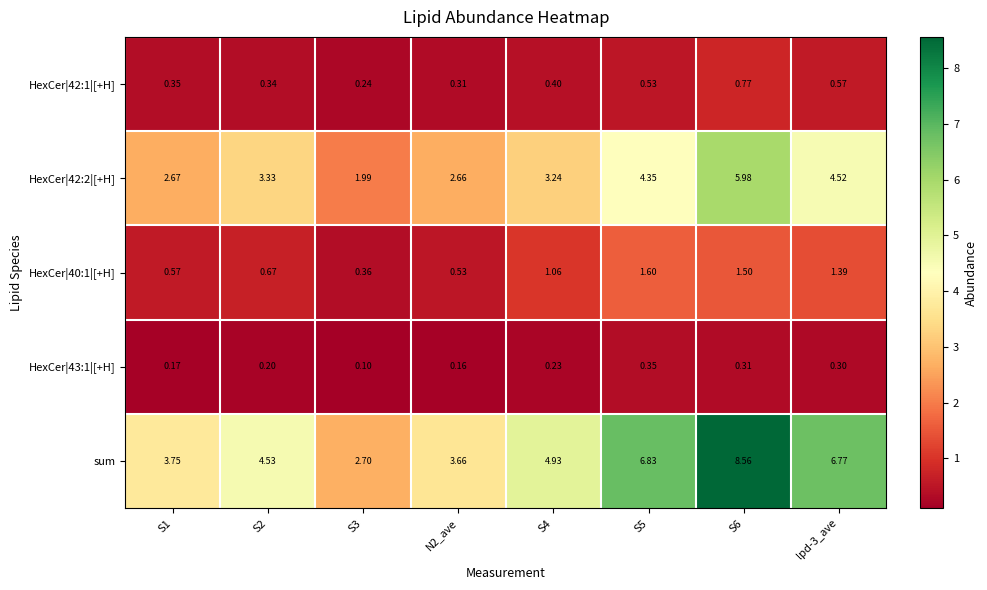

Which series has the largest range (max minus min)?

sum